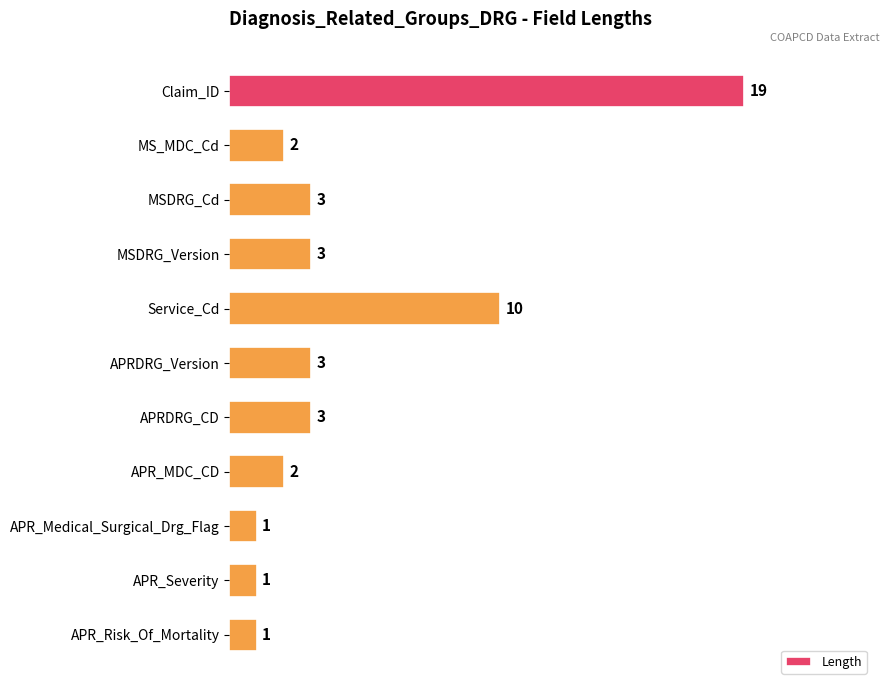

What is the smallest value displayed?

1